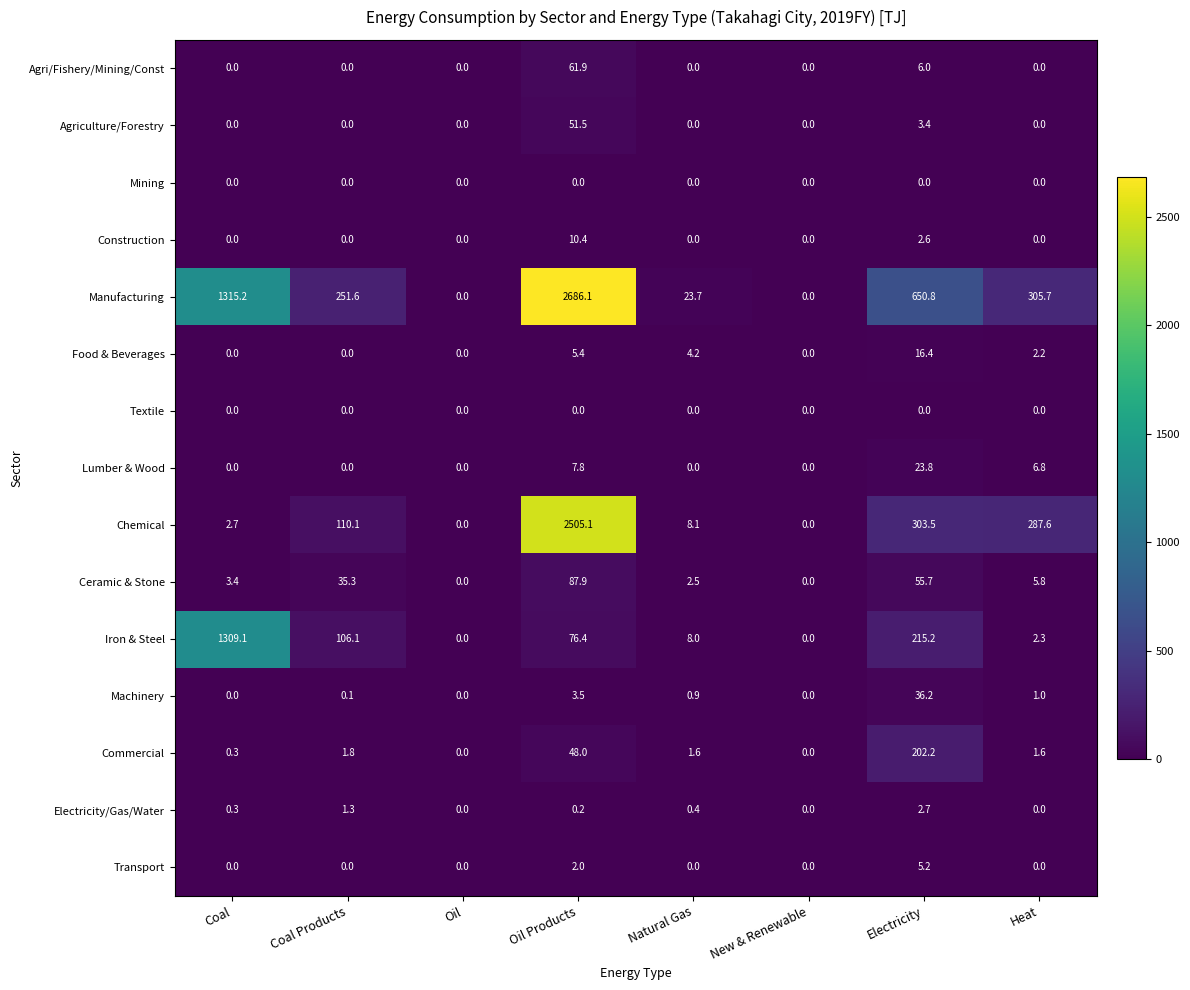

Which series has the widest spread of values?

Manufacturing